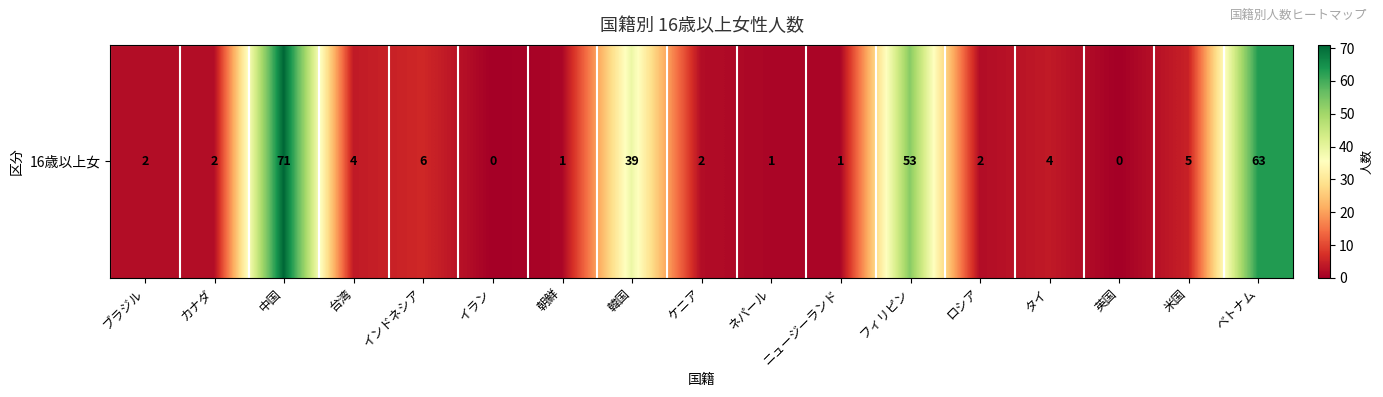

List the labels in order of value, smallest first.

イラン, 英国, 朝鮮, ネパール, ニュージーランド, ブラジル, カナダ, ケニア, ロシア, 台湾, タイ, 米国, インドネシア, 韓国, フィリピン, ベトナム, 中国